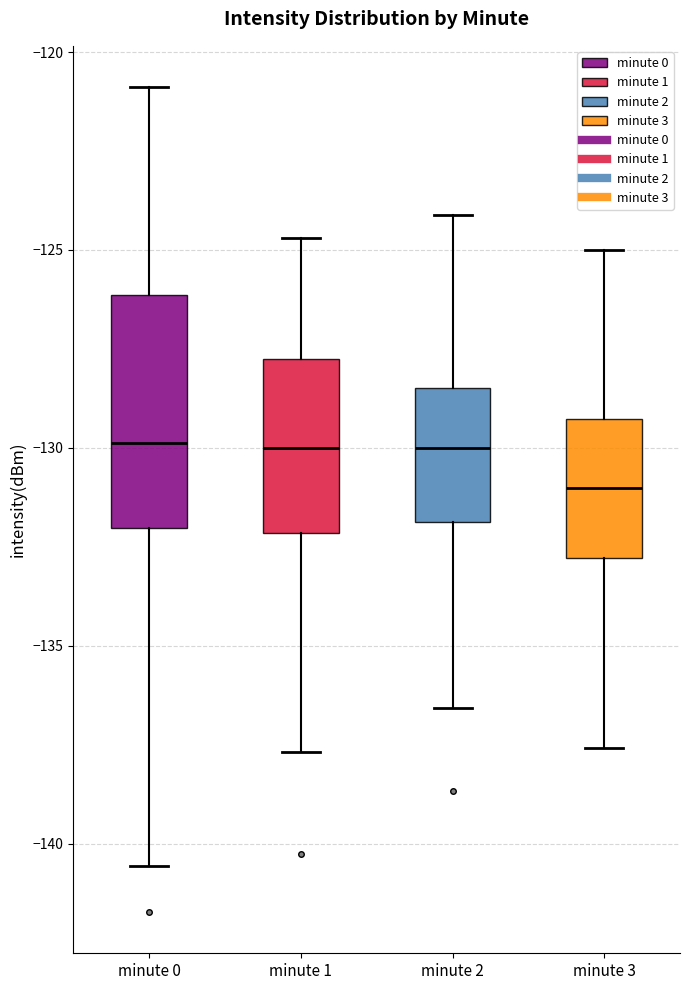

Where does the median line of the box for minute 1 sit on the y-axis? The values are not printed on the chart, so give them approximately, as read against the axis.

-130.0